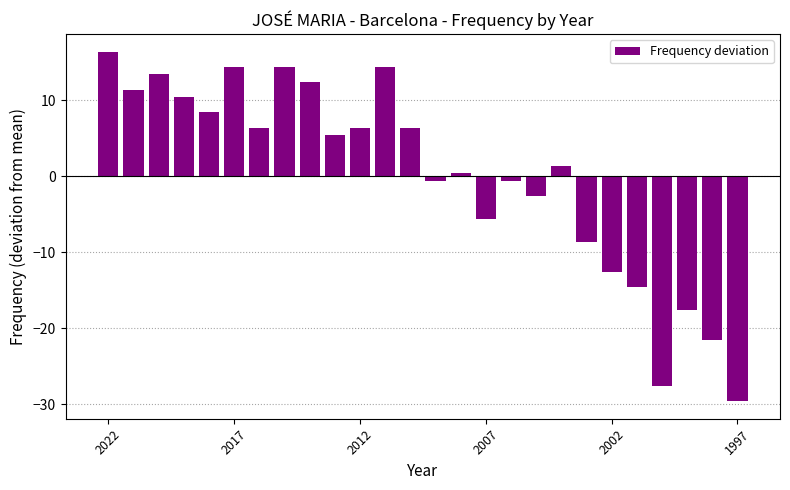

What is the greatest value displayed?

16.4